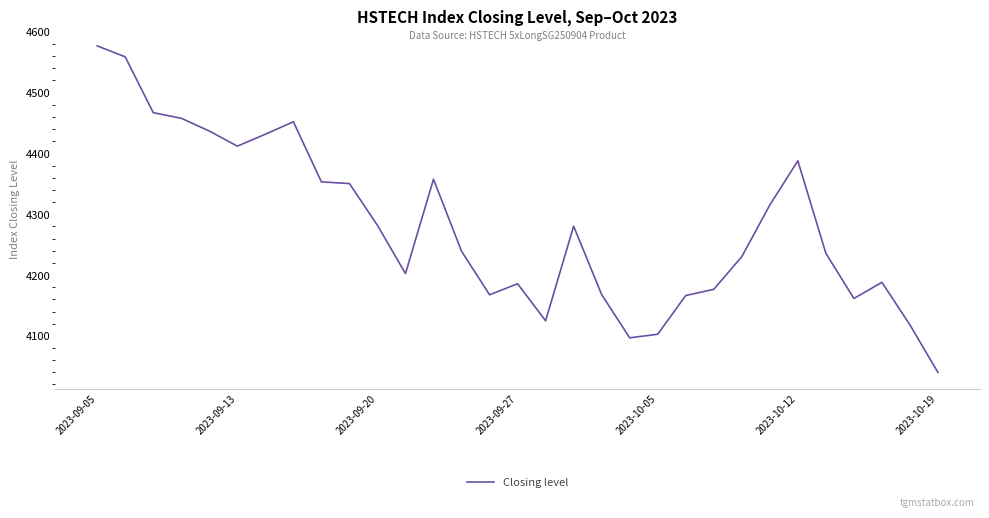

What is the difference between the maximum and minimum values?

537.3